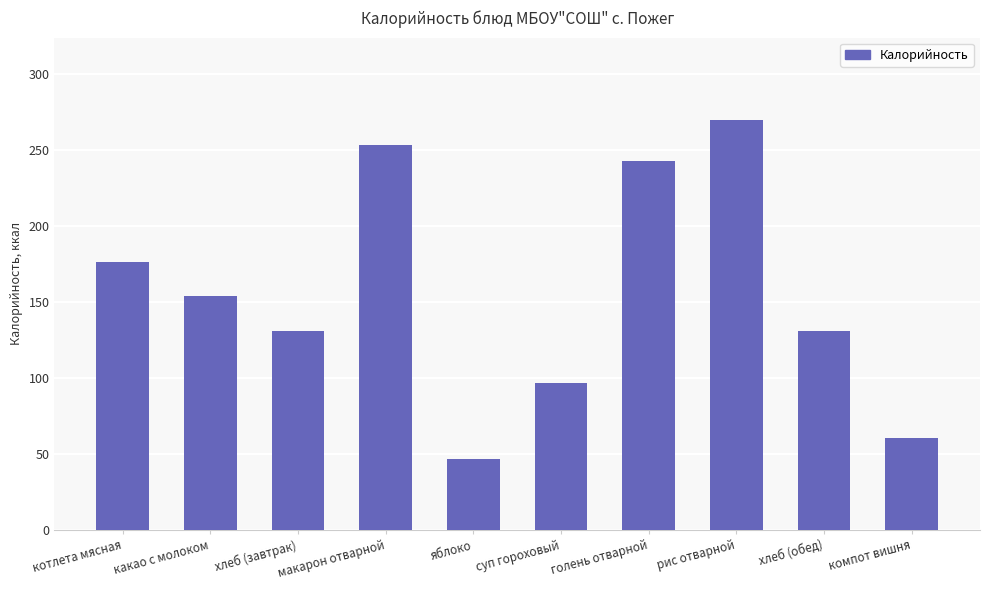

What value does the data have at суп гороховый?

96.8